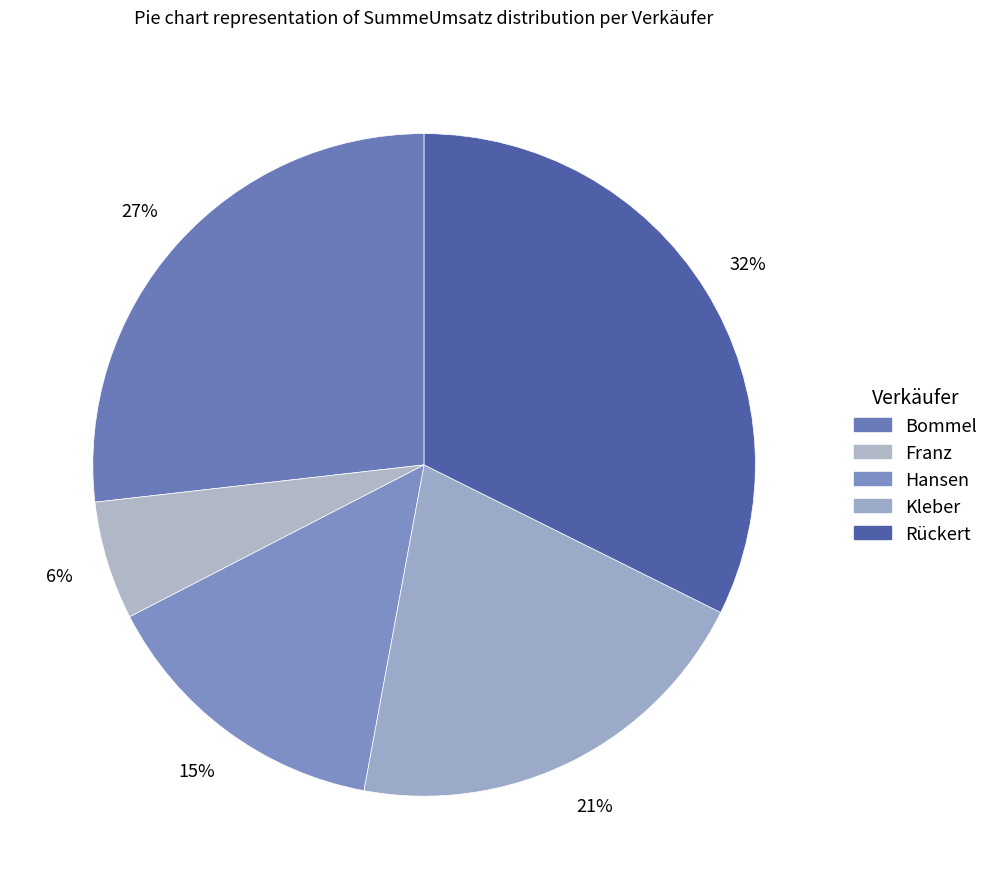

How many slices are in this pie chart?

5